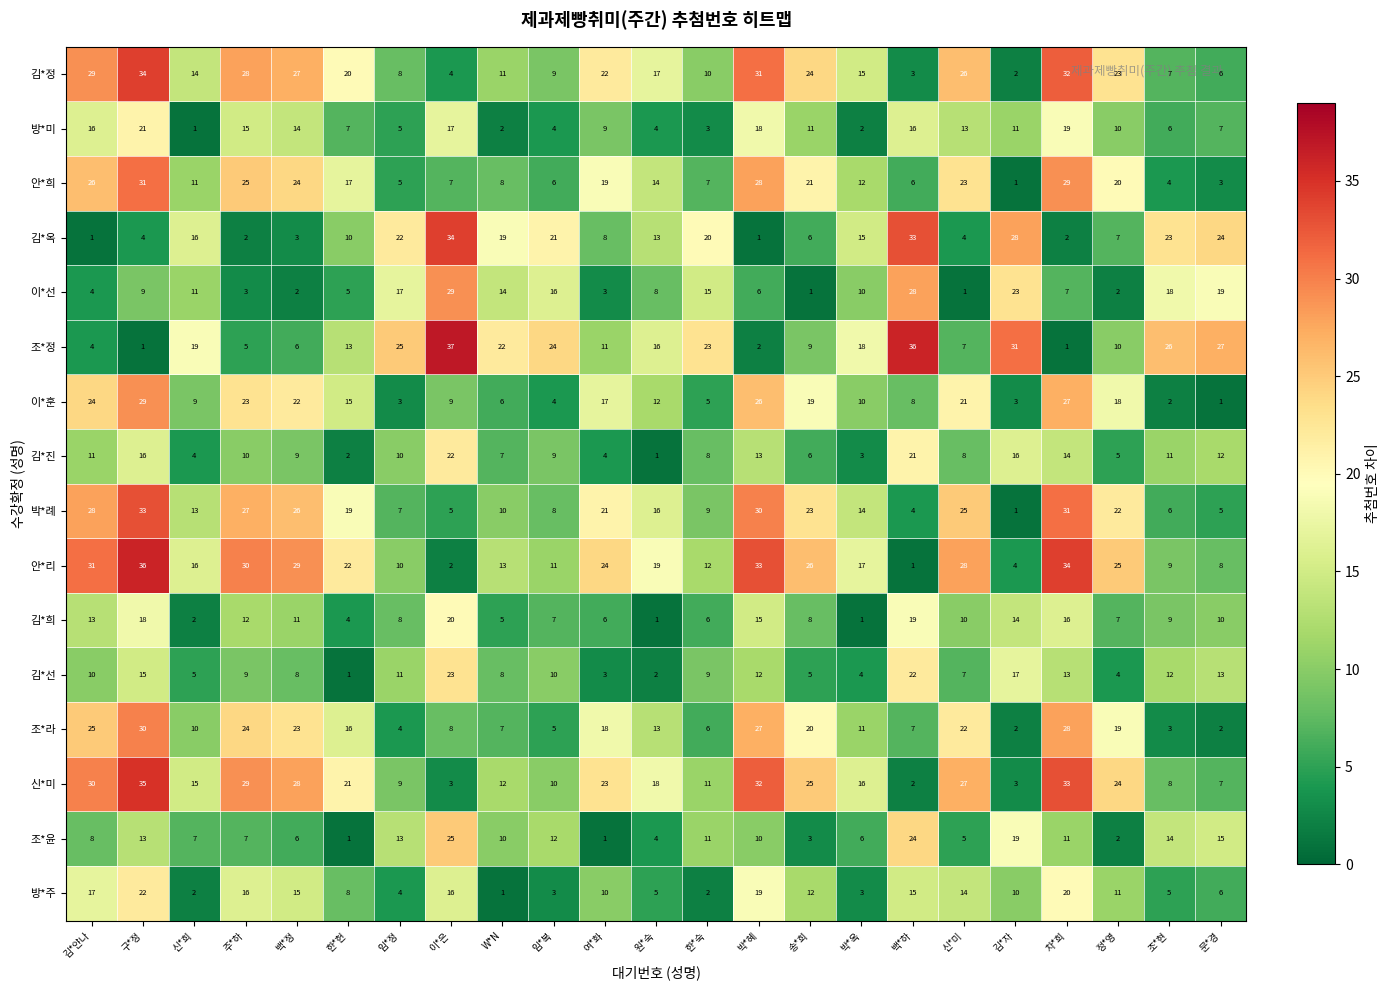

What is the difference between the maximum and minimum values in the 이*훈 series?

28